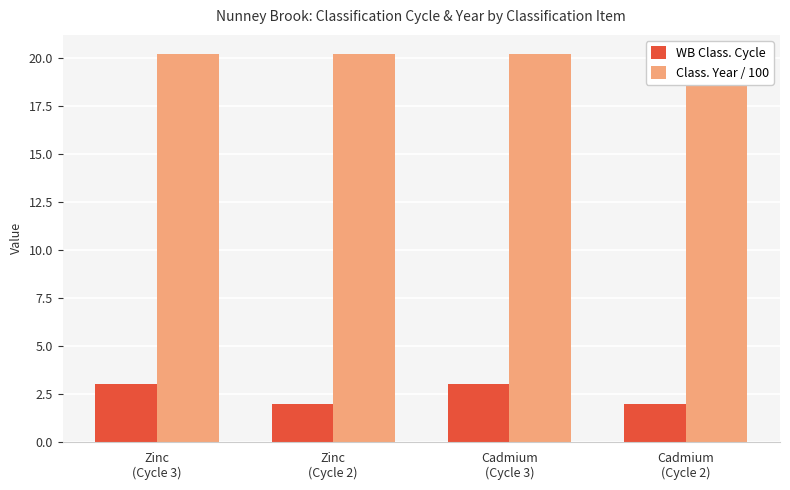

Is the value of WB Class. Cycle at Zinc
(Cycle 3) greater than the value of Class. Year / 100 at Zinc
(Cycle 2)?

No